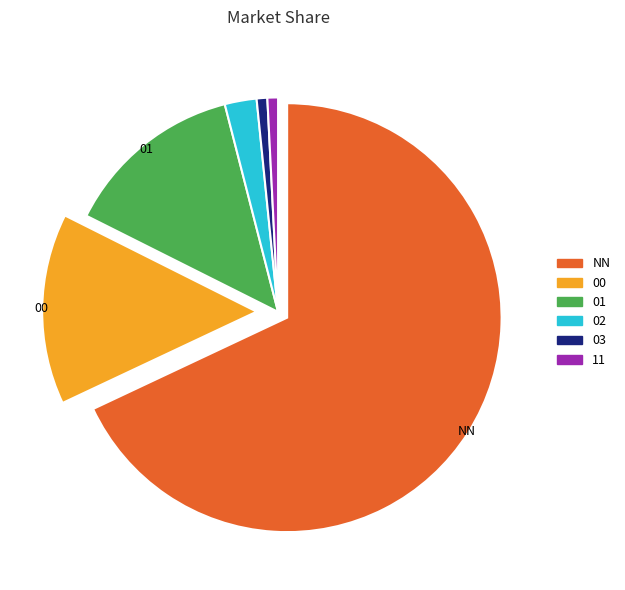

Does 00 account for over 50% of the chart?

No